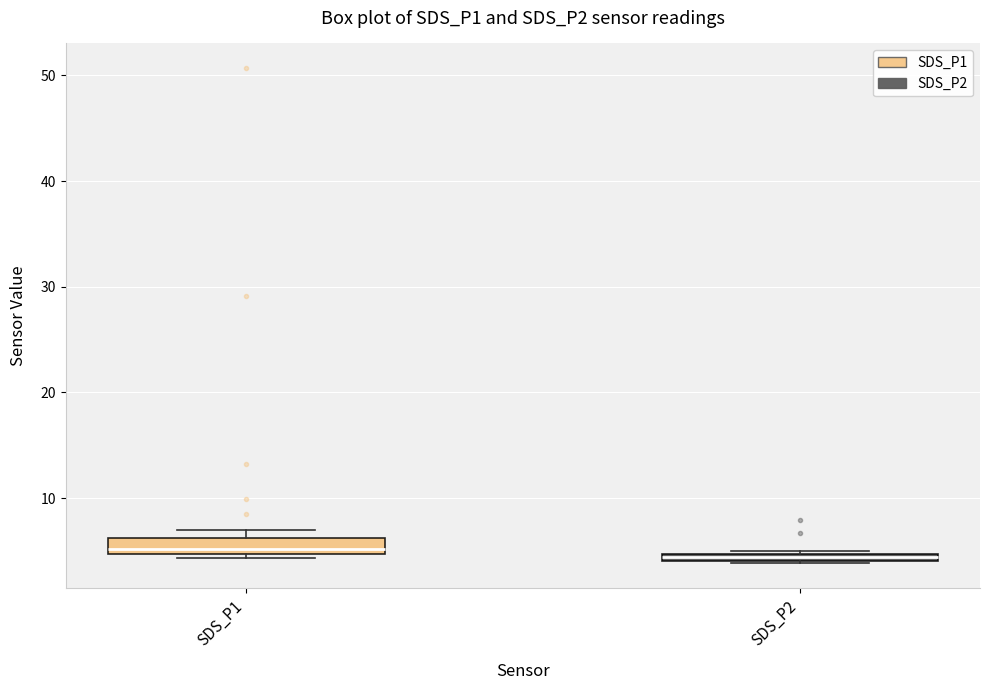

Where is the lower edge of the box for SDS_P2 on the y-axis? The values are not printed on the chart, so give them approximately, as read against the axis.

4